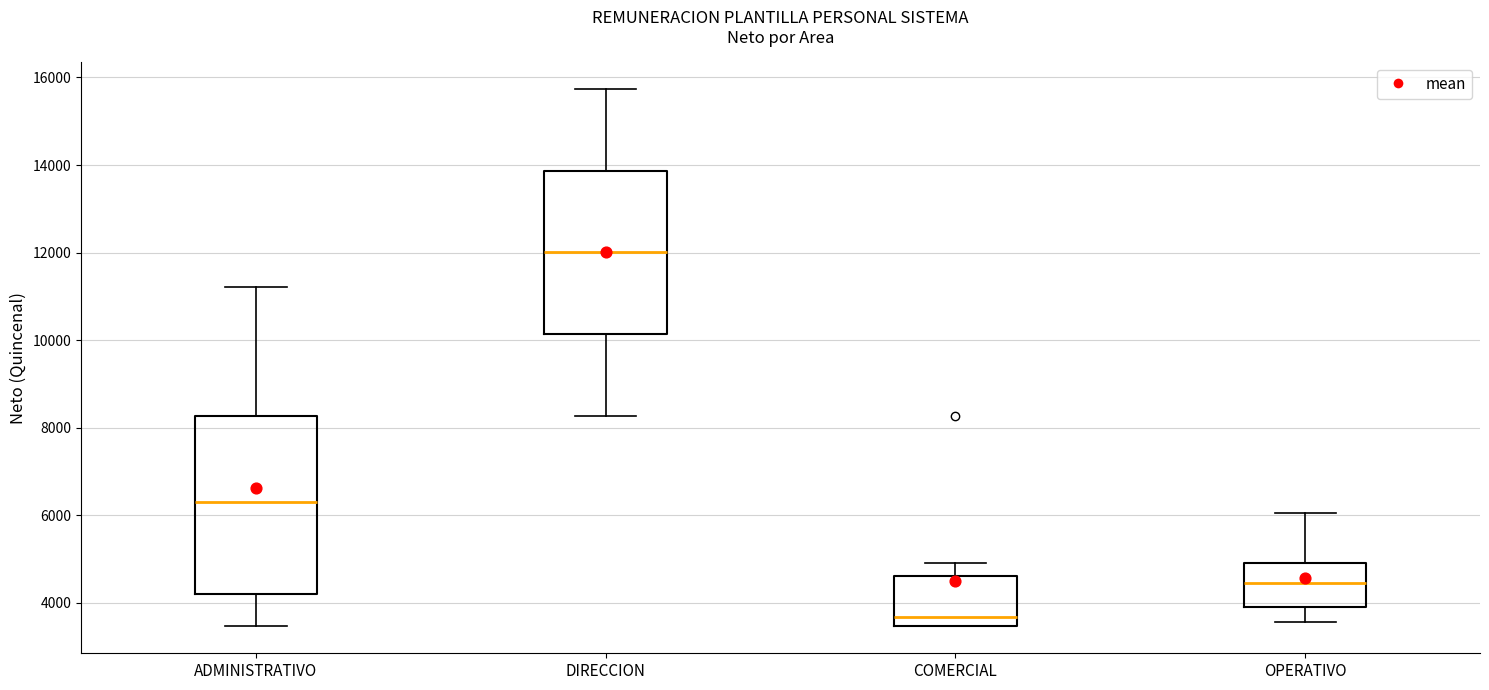

Reading left to right, read every box against the y-axis: the position of its median line, the range the box covers, and the ends of its whiskers. The values are not printed on the chart, so give them approximately, as read against the axis.

ADMINISTRATIVO: median 6200, box 4200 to 8200, whiskers 3400 to 11200
DIRECCION: median 12000, box 10200 to 13800, whiskers 8200 to 15800
COMERCIAL: median 3600, box 3400 to 4600, whiskers 3400 to 5000
OPERATIVO: median 4400, box 4000 to 5000, whiskers 3600 to 6000